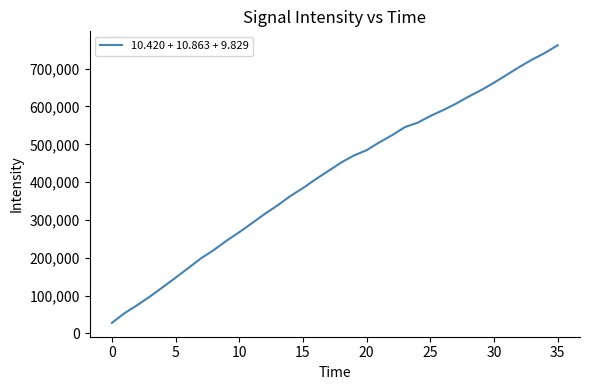

What is the minimum value shown in the chart?

27900.0